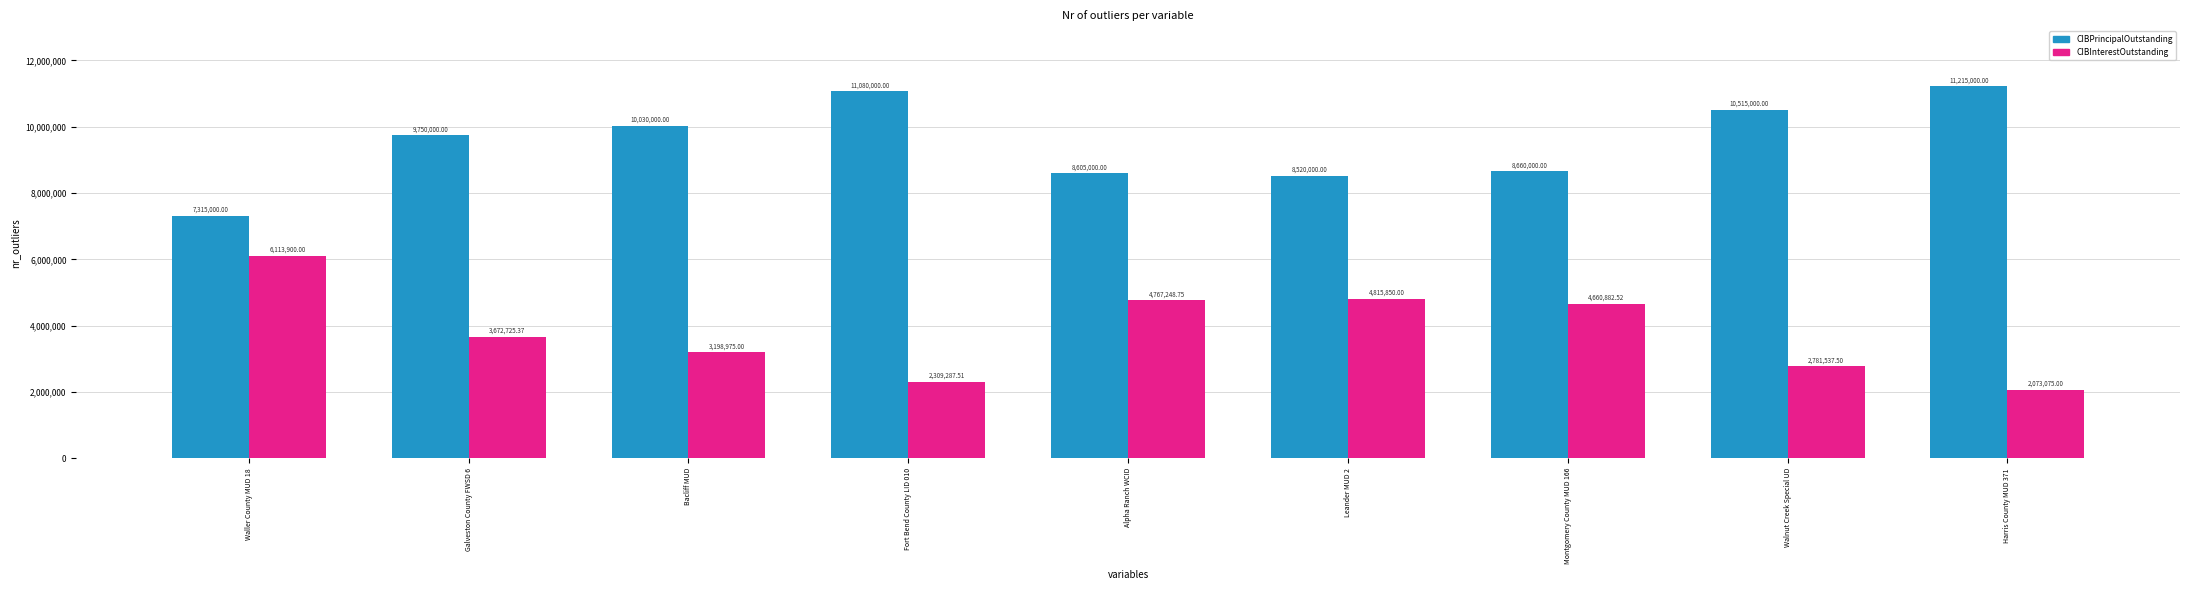

Count the number of categories in the chart.

9